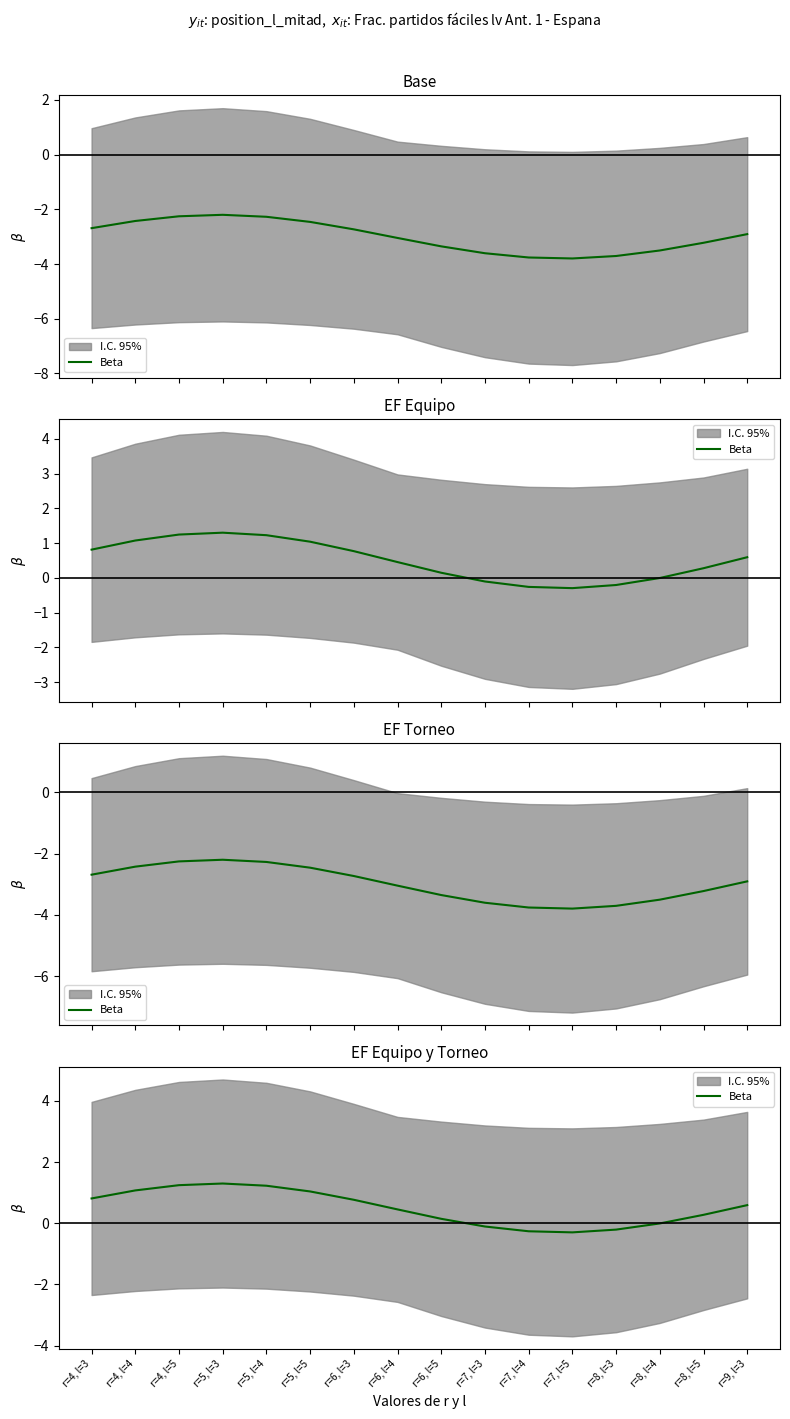

What is the label of the 8th point from the right?

r=6, l=5